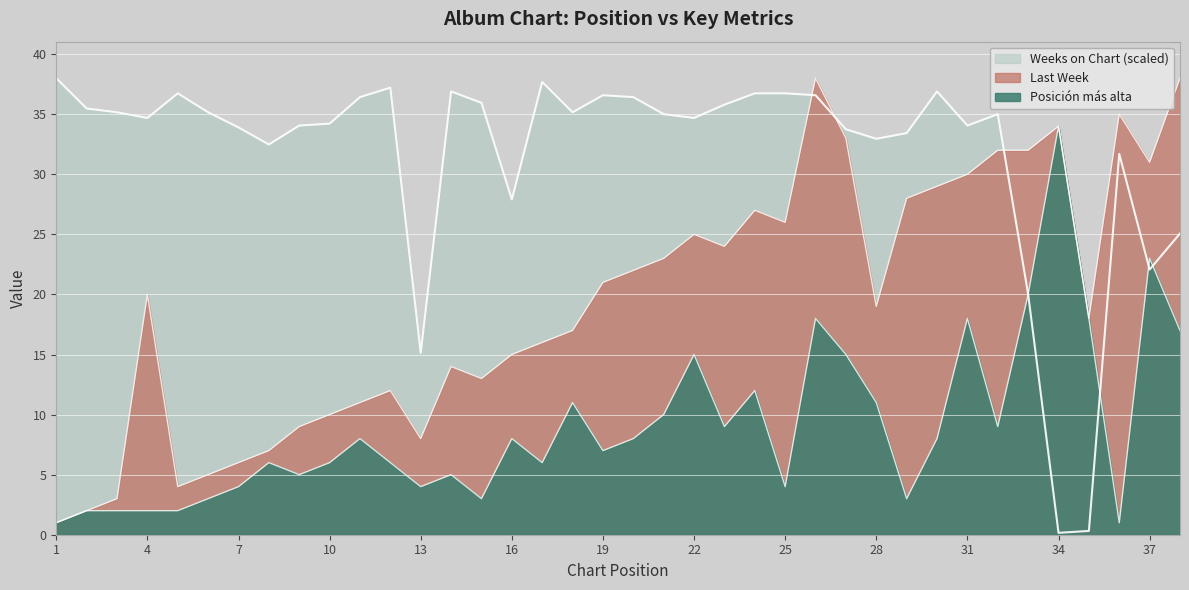

Reading left to right, what are all the values shown in this chart?

Weeks on Chart: 1=38.0	2=35.5	3=35.2	4=34.7	5=36.7	6=35.2	7=33.9	8=32.5	9=34.1	10=34.2	11=36.4	12=37.2	13=15.1	14=36.9	15=36.0	16=27.9	17=37.7	18=35.2	19=36.6	20=36.4	21=35.0	22=34.7	23=35.8	24=36.7	25=36.7	26=36.6	27=33.7	28=33.0	29=33.4	30=36.9	31=34.1	32=35.0	33=20.0	34=0.2	35=0.3	36=31.7	37=22.1	38=25.1
Posicion mas alta: 1=1.0	2=2.0	3=2.0	4=2.0	5=2.0	6=3.0	7=4.0	8=6.0	9=5.0	10=6.0	11=8.0	12=6.0	13=4.0	14=5.0	15=3.0	16=8.0	17=6.0	18=11.0	19=7.0	20=8.0	21=10.0	22=15.0	23=9.0	24=12.0	25=4.0	26=18.0	27=15.0	28=11.0	29=3.0	30=8.0	31=18.0	32=9.0	33=20.0	34=34.0	35=18.0	36=1.0	37=23.0	38=17.0